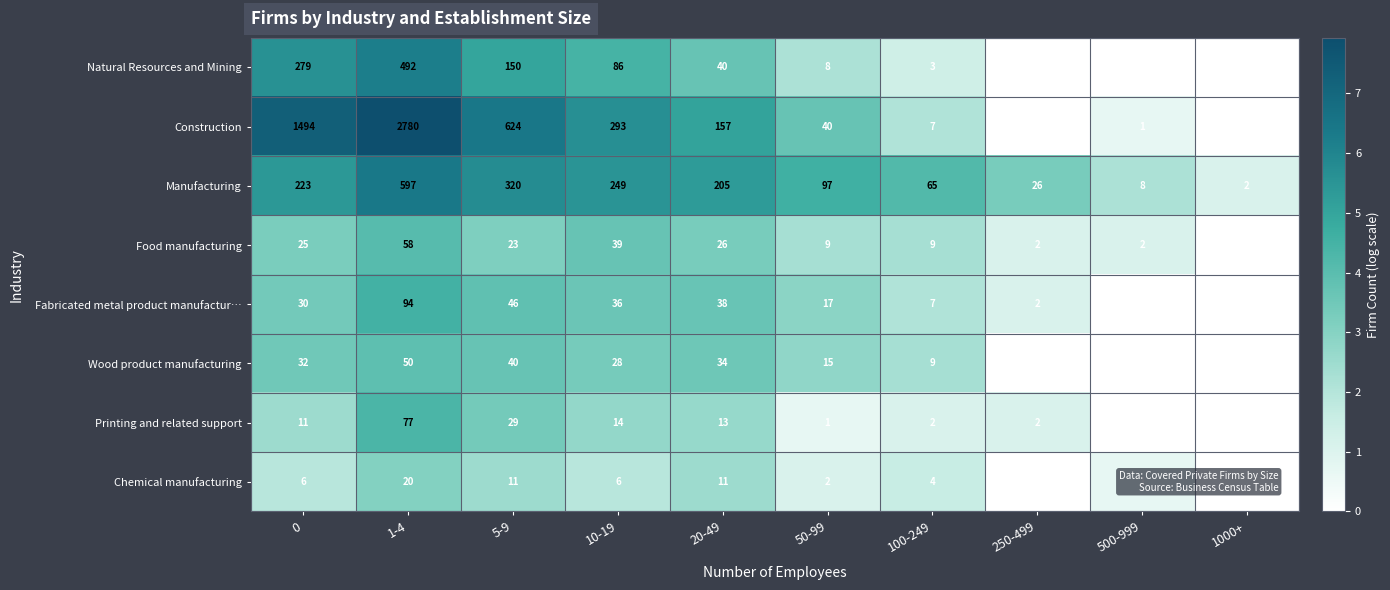

What is the total value across all series at 1000+?

1.1